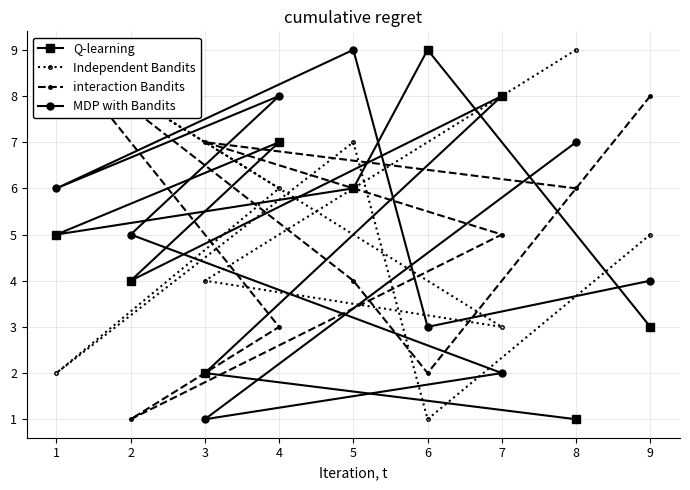

How many intersections are there between interaction Bandits and Q-learning?

4